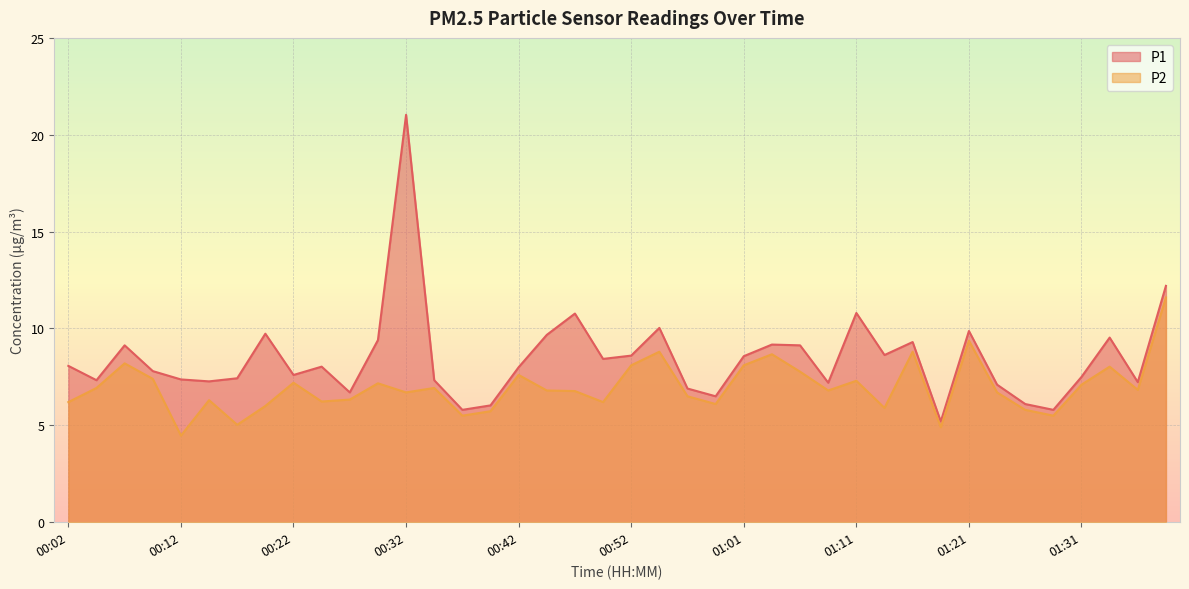

Reading left to right, transcribe all the data shown in this chart.

P1: 00:02=8.1	00:04=7.3	00:07=9.1	00:09=7.8	00:12=7.4	00:14=7.3	00:17=7.4	00:19=9.7	00:22=7.6	00:24=8.0	00:27=6.7	00:29=9.4	00:32=21.0	00:34=7.3	00:37=5.8	00:39=6.0	00:42=8.0	00:44=9.7	00:47=10.8	00:49=8.4	00:52=8.6	00:54=10.0	00:56=6.9	00:59=6.5	01:01=8.6	01:04=9.2	01:06=9.1	01:09=7.2	01:11=10.8	01:14=8.6	01:16=9.3	01:19=5.2	01:21=9.9	01:24=7.1	01:26=6.1	01:29=5.8	01:31=7.5	01:34=9.5	01:36=7.2	01:39=12.2
P2: 00:02=6.2	00:04=6.9	00:07=8.2	00:09=7.4	00:12=4.5	00:14=6.3	00:17=5.0	00:19=6.0	00:22=7.2	00:24=6.2	00:27=6.3	00:29=7.2	00:32=6.7	00:34=6.9	00:37=5.5	00:39=5.7	00:42=7.6	00:44=6.8	00:47=6.8	00:49=6.2	00:52=8.1	00:54=8.8	00:56=6.5	00:59=6.1	01:01=8.1	01:04=8.7	01:06=7.8	01:09=6.8	01:11=7.3	01:14=5.9	01:16=8.8	01:19=4.9	01:21=9.4	01:24=6.7	01:26=5.8	01:29=5.5	01:31=7.1	01:34=8.0	01:36=6.8	01:39=11.6